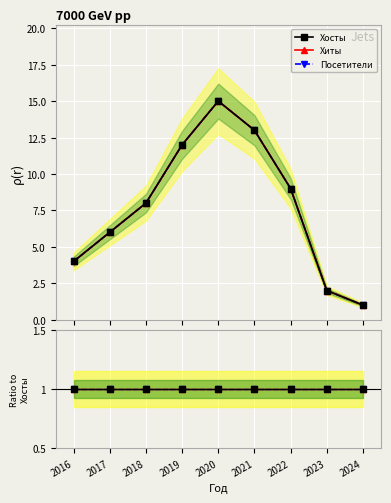

Rank the categories by Хиты value from highest to lowest.

2021, 2020, 2019, 2022, 2018, 2017, 2023, 2016, 2024